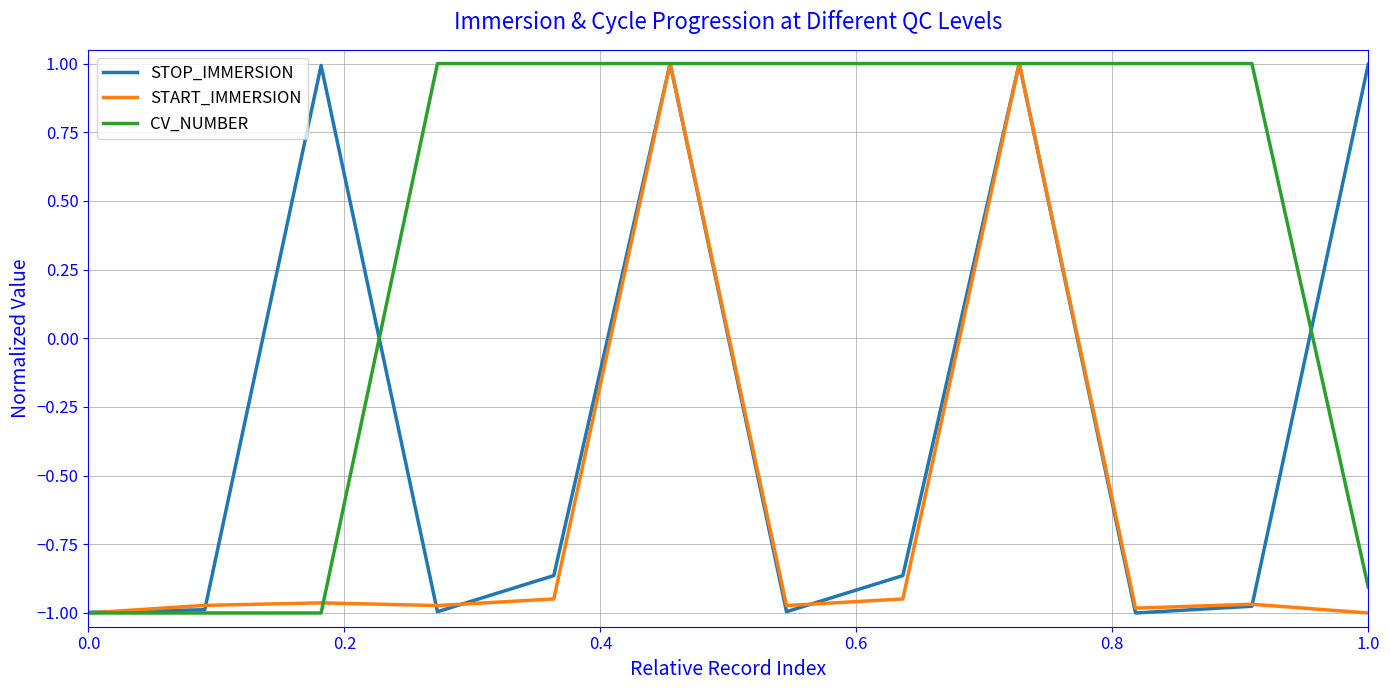

Which series has the largest total across all categories?

CV_NUMBER